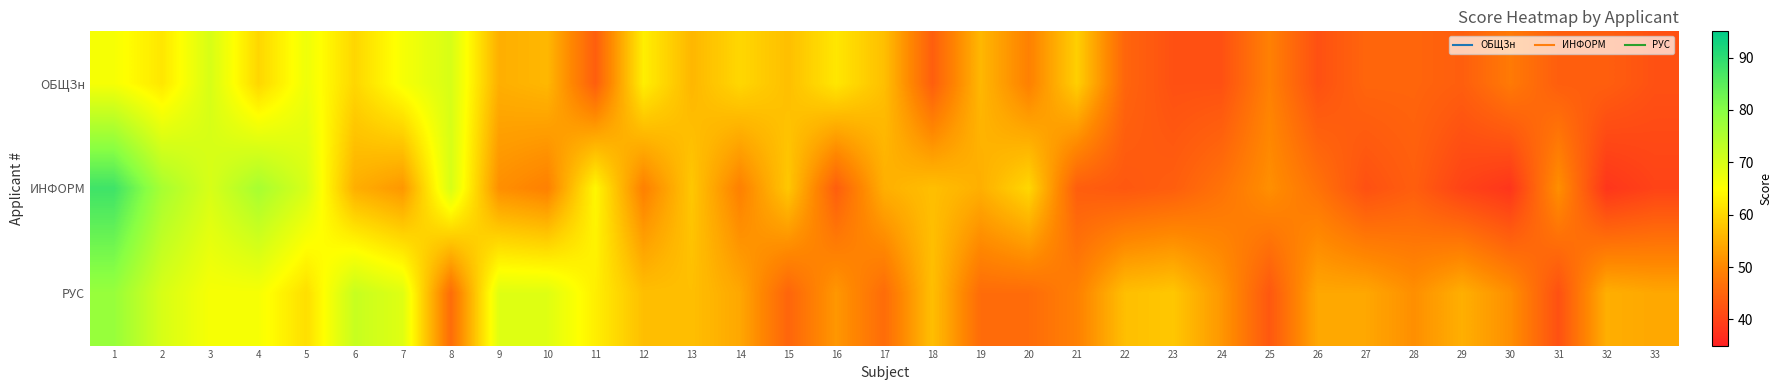

Which series has the largest range (max minus min)?

ИНФОРМ